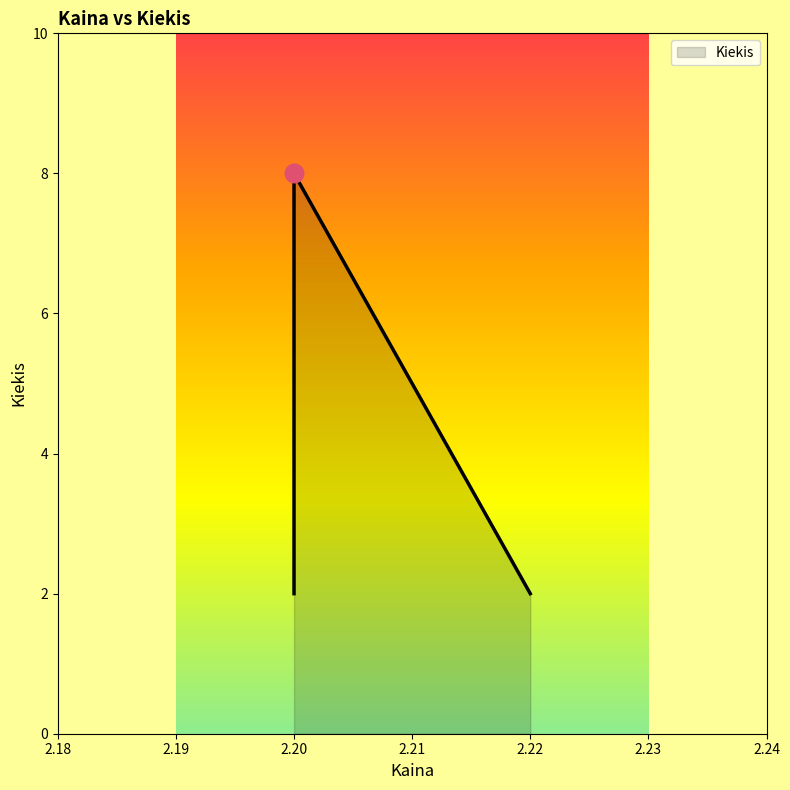

What is the change in value from 2.2 to 2.2?

+6